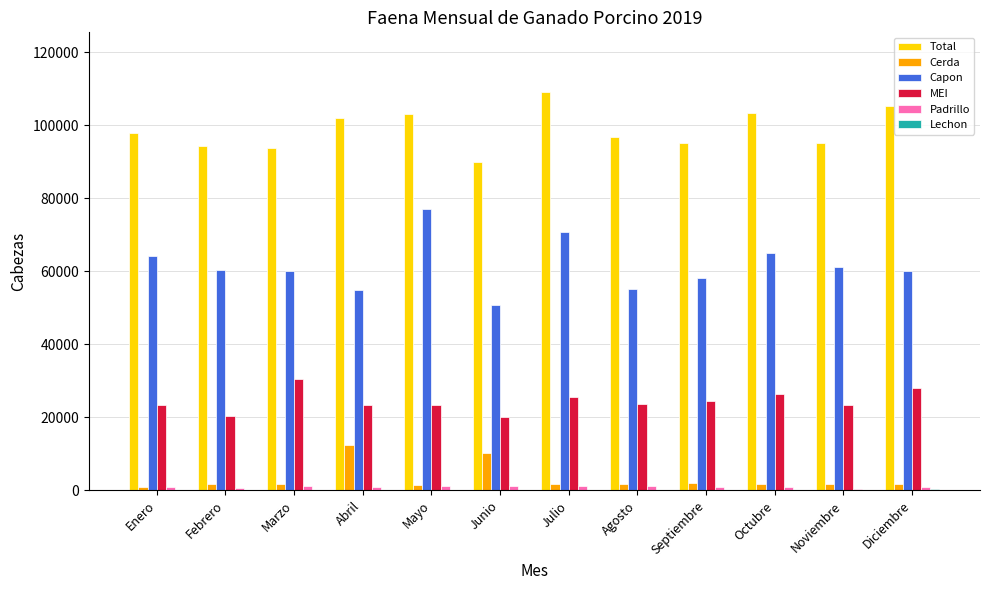

Which series changed the most between Mayo and Junio?

Capon